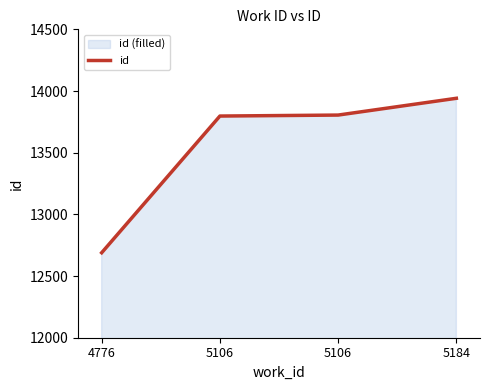

Rank the categories by value from highest to lowest.

5184, 5106, 5106, 4776